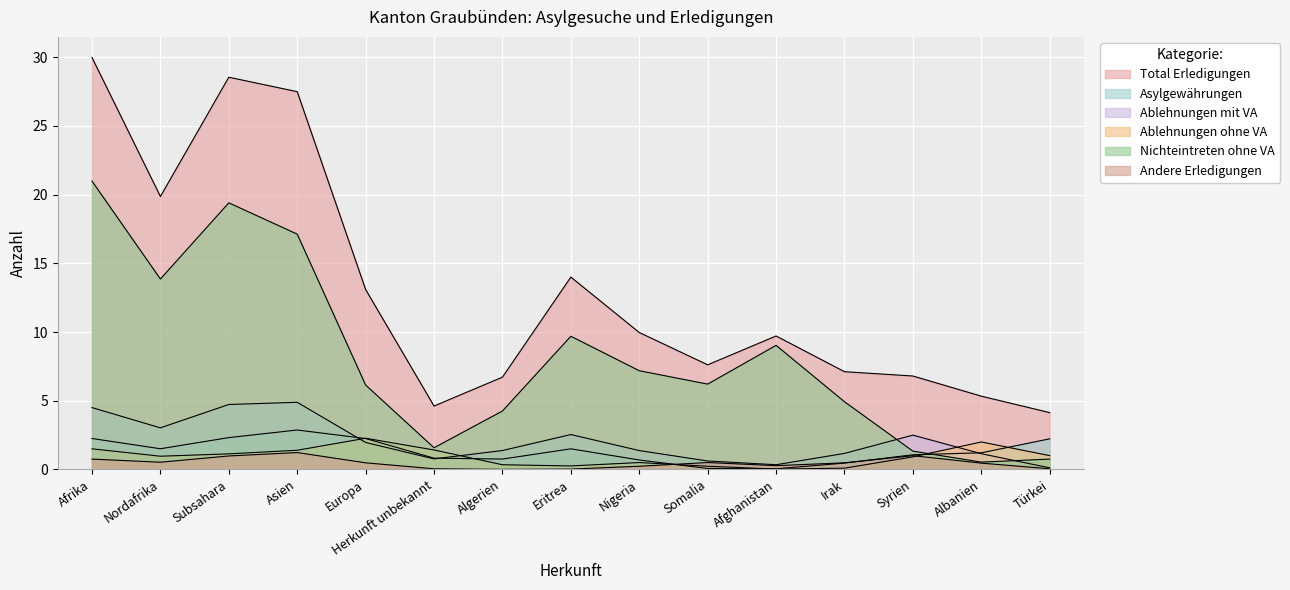

What is the average value of the Total Erledigungen series?

13